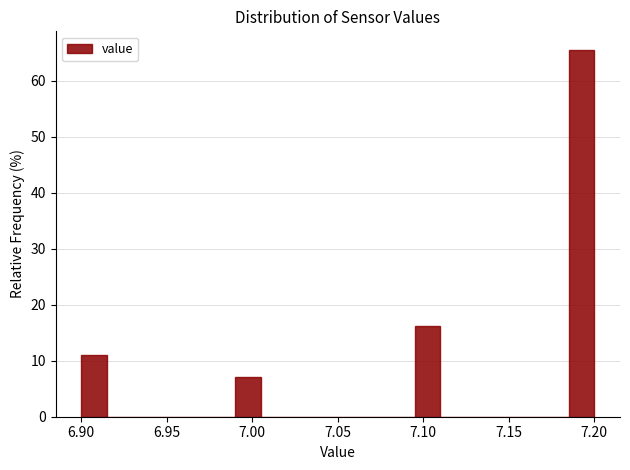

Read against the x-axis, roughly where is the centre of the tallest bar?

7.195